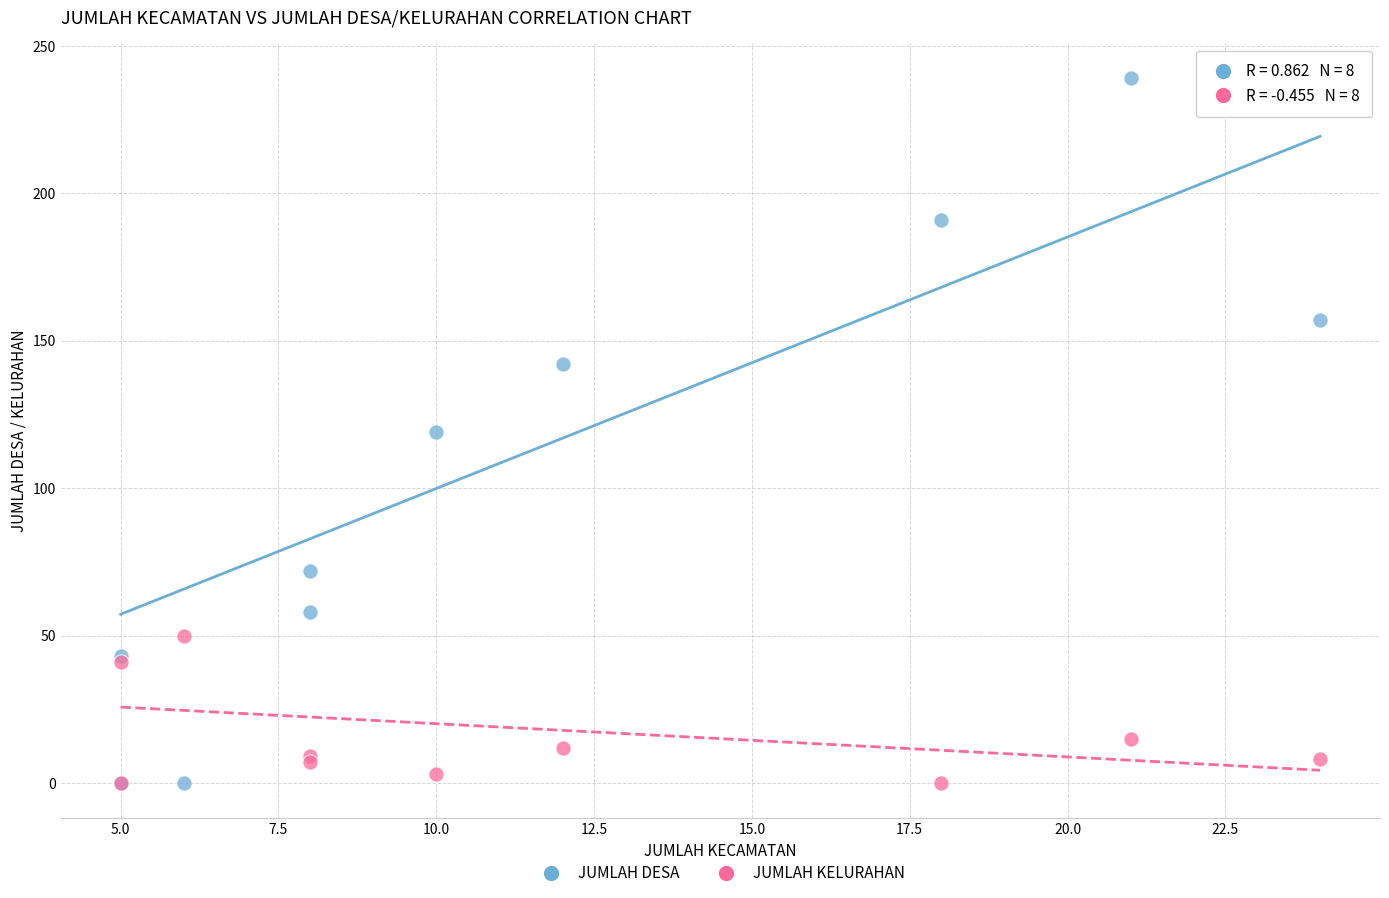

Which series has the widest spread of Y values?

JUMLAH DESA